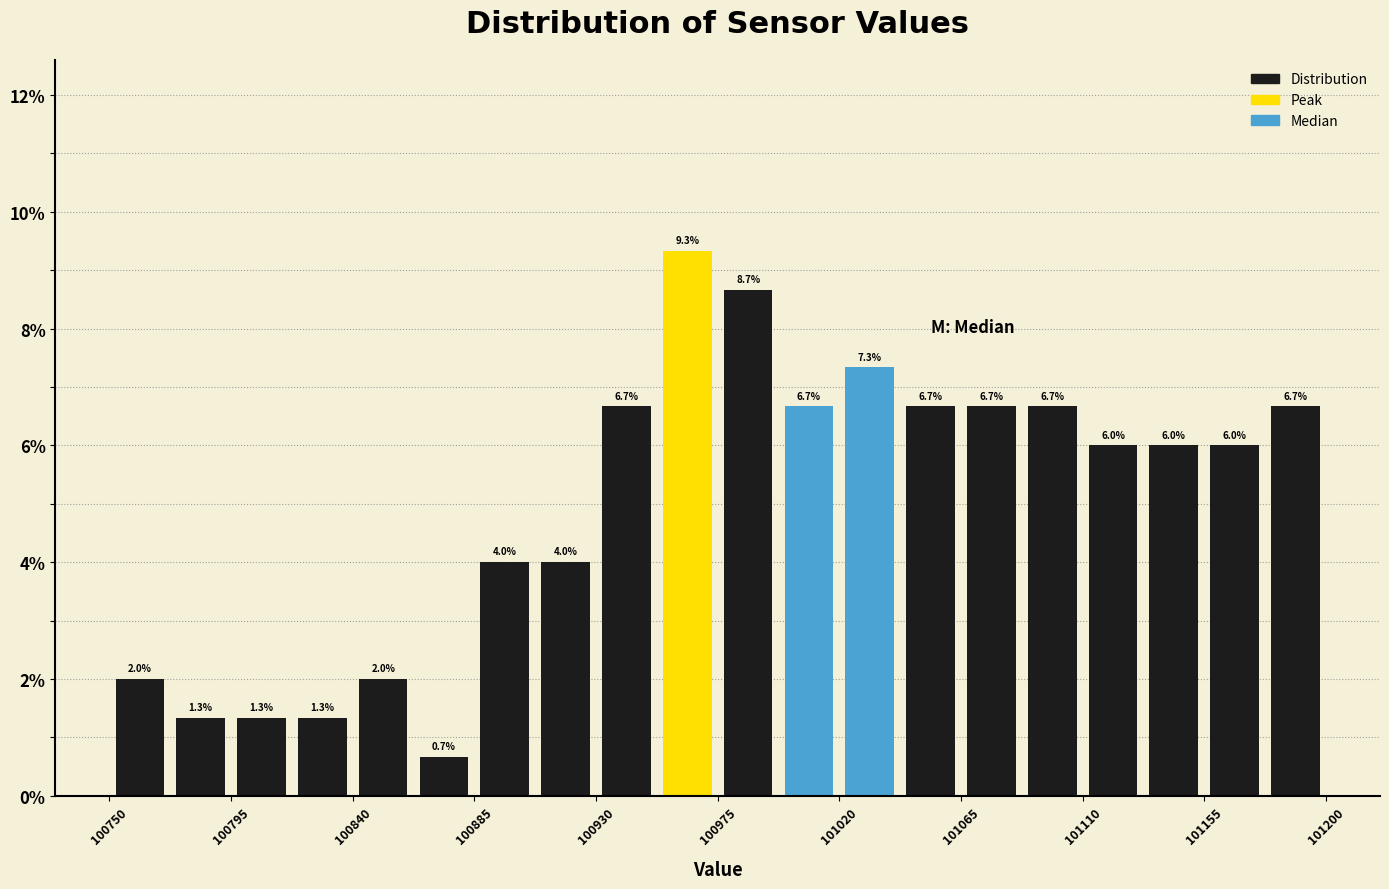

Reading left to right, transcribe this chart: for each bar, give the range it covers on the x-axis and its height. The bar edges are not printed on the chart, so give them approximately, as read against the axis.

100750.0 to 100772.5: 2.0
100772.5 to 100795.0: 1.3
100795.0 to 100817.5: 1.3
100817.5 to 100840.0: 1.3
100840.0 to 100862.5: 2.0
100862.5 to 100885.0: 0.7
100885.0 to 100907.5: 4.0
100907.5 to 100930.0: 4.0
100930.0 to 100952.5: 6.7
100952.5 to 100975.0: 9.3
100975.0 to 100997.5: 8.7
100997.5 to 101020.0: 6.7
101020.0 to 101042.5: 7.3
101042.5 to 101065.0: 6.7
101065.0 to 101087.5: 6.7
101087.5 to 101110.0: 6.7
101110.0 to 101132.5: 6.0
101132.5 to 101155.0: 6.0
101155.0 to 101177.5: 6.0
101177.5 to 101200.0: 6.7